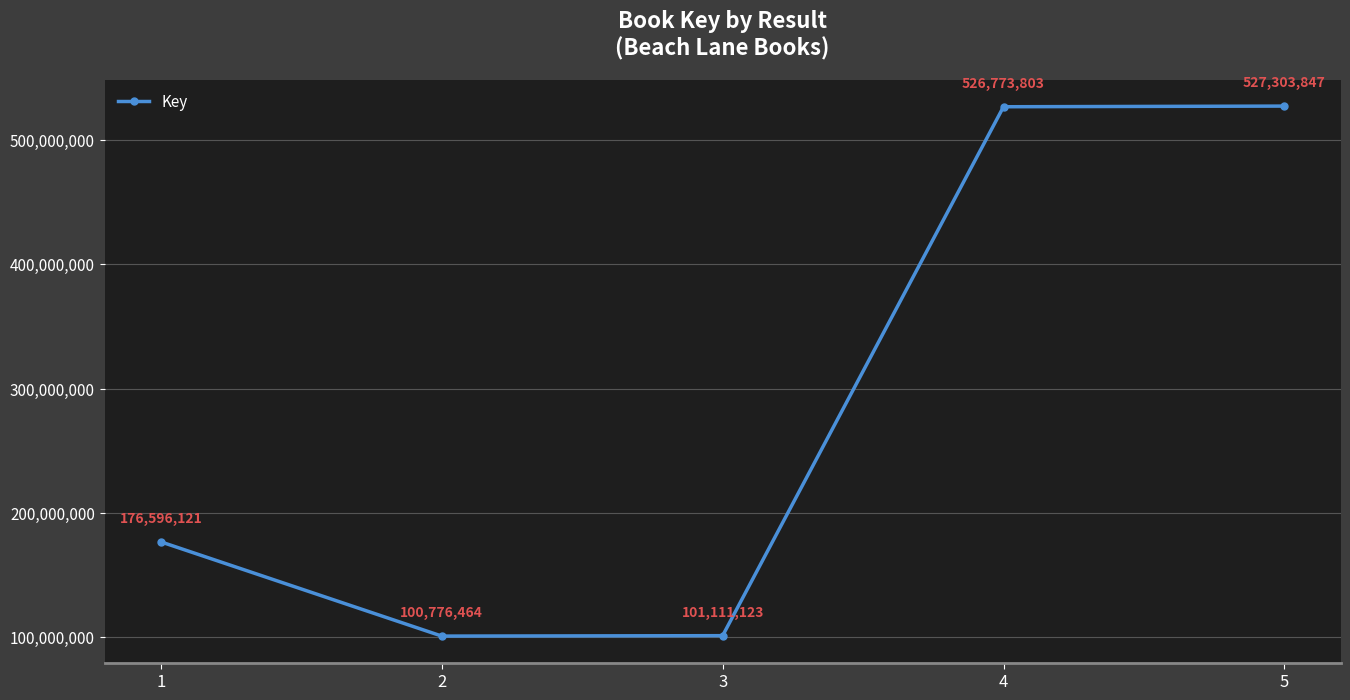

Rank the categories by value from highest to lowest.

5, 4, 1, 3, 2